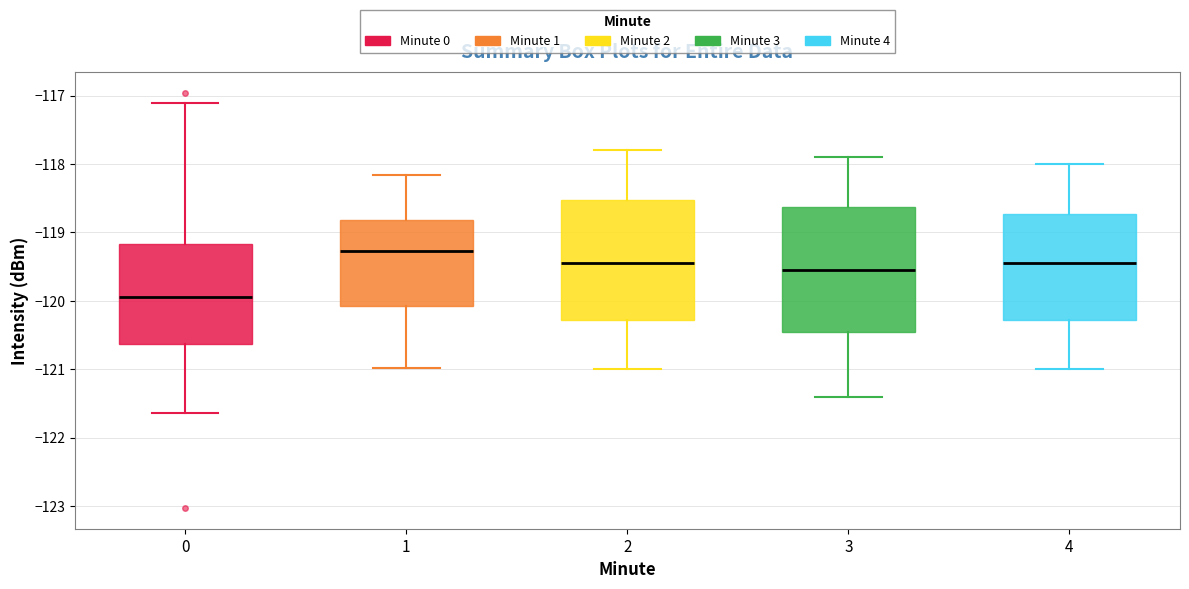

Reading left to right, transcribe this box plot: for each box, give where its median line is, the range the box spans, and where its two whiskers end, as read against the y-axis. The values are not printed on the chart, so give them approximately, as read against the axis.

0: median -119.9, box -120.6 to -119.2, whiskers -121.6 to -117.1
1: median -119.3, box -120.1 to -118.8, whiskers -121.0 to -118.2
2: median -119.4, box -120.3 to -118.5, whiskers -121.0 to -117.8
3: median -119.5, box -120.4 to -118.6, whiskers -121.4 to -117.9
4: median -119.4, box -120.3 to -118.7, whiskers -121.0 to -118.0